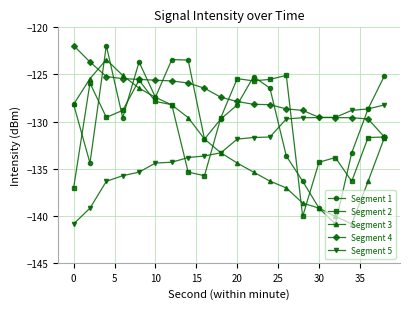

Which series has the largest total across all categories?

Segment 4